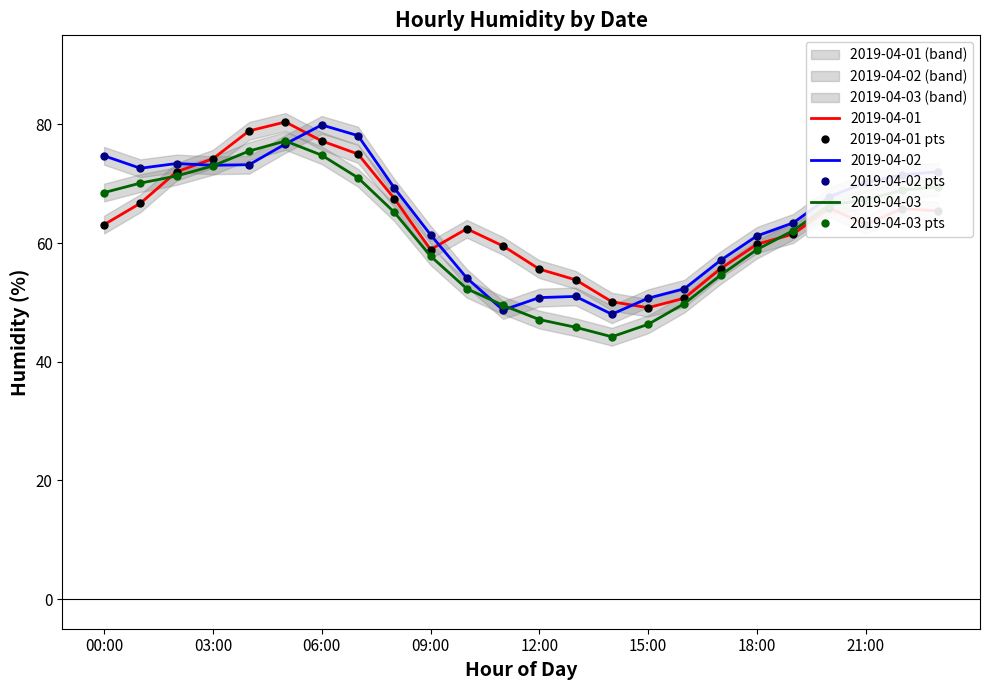

What is the minimum value shown in the chart?

44.2